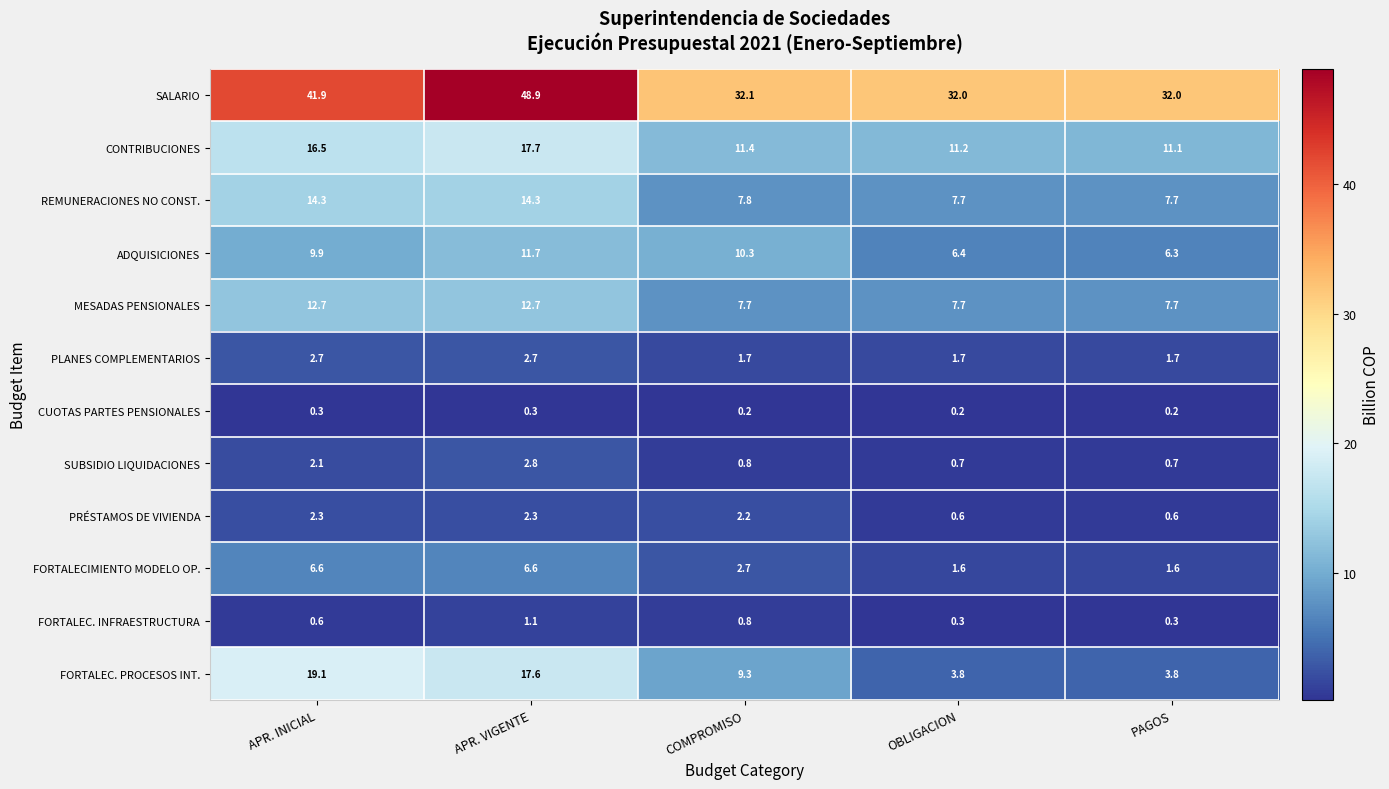

What is the approximate value of FORTALEC. INFRAESTRUCTURA at PAGOS?

0.3